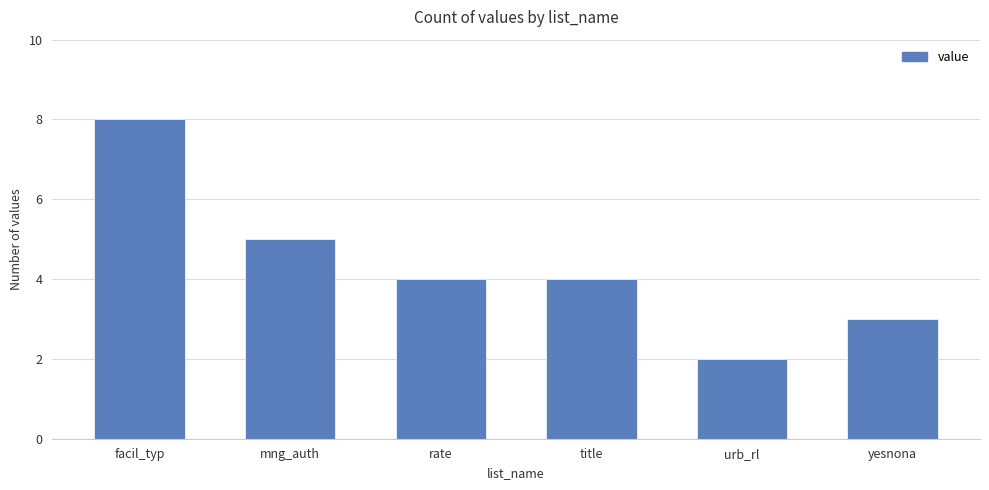

What is the smallest value displayed?

2